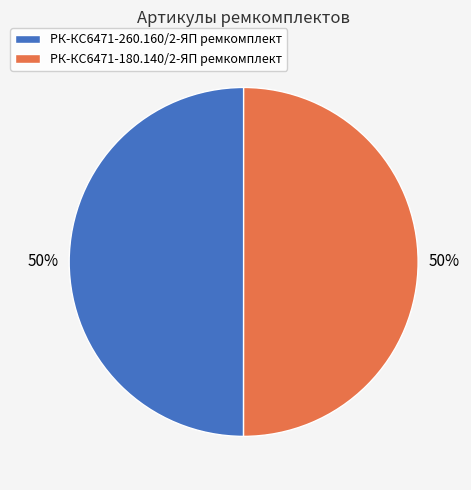

What is the ratio of the value at РК-КС6471-260.160/2-ЯП ремкомплект to the value at РК-КС6471-180.140/2-ЯП ремкомплект?

1.0